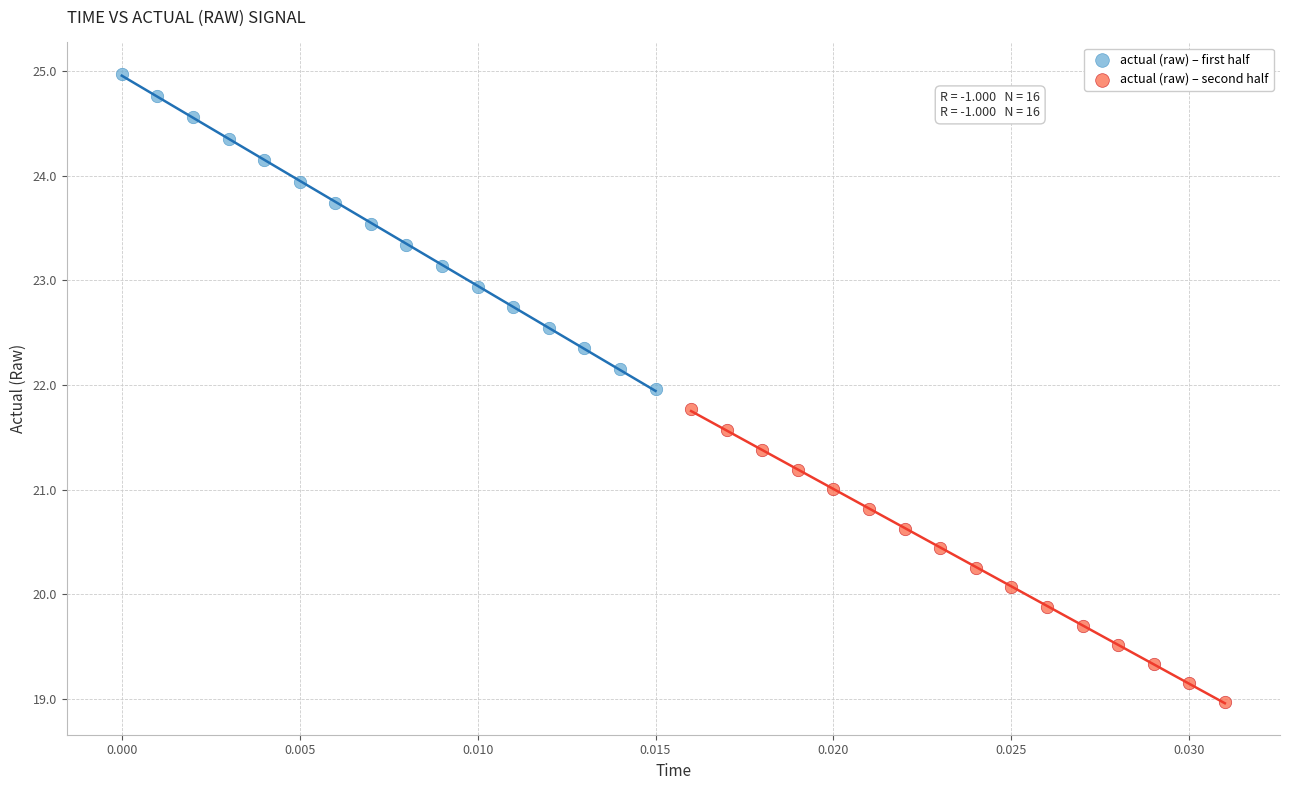

Which series contains the highest Y value?

actual (raw) – first half